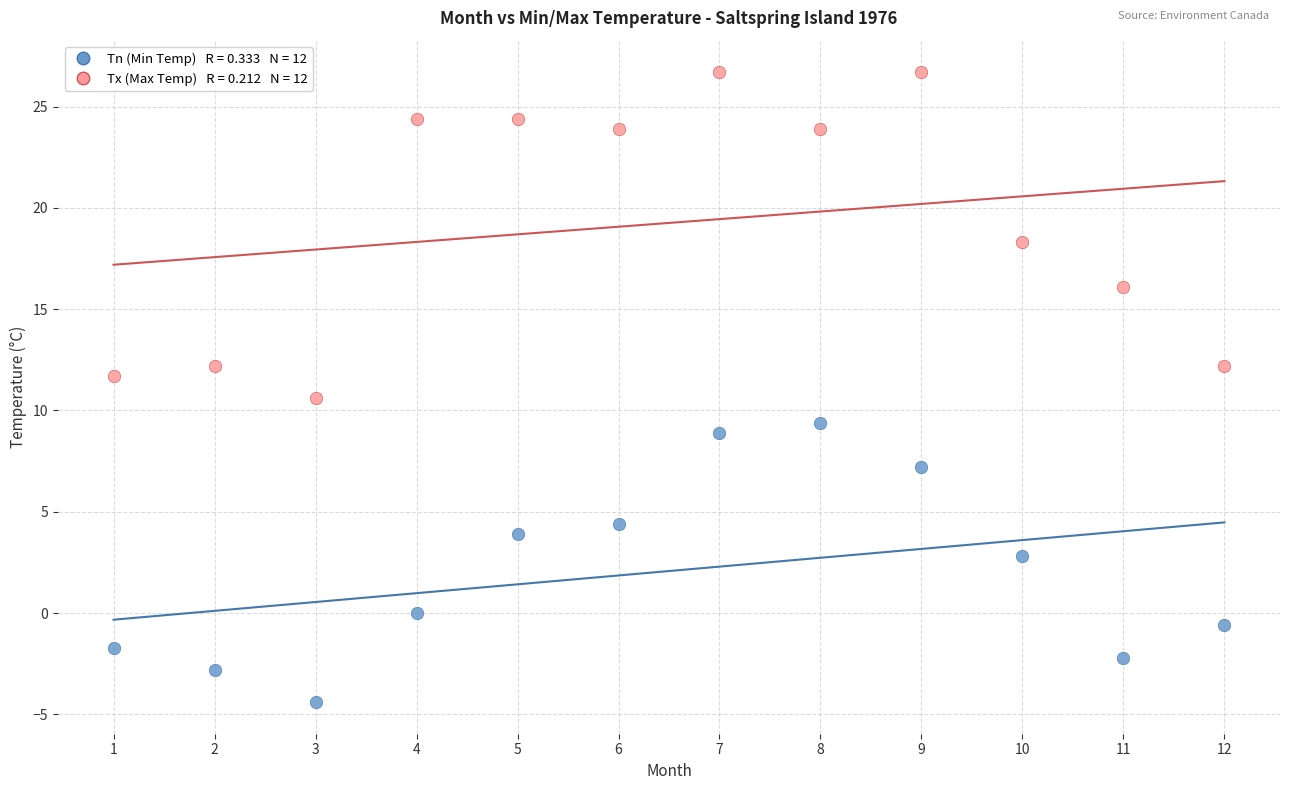

Across all data points, what is the range of X values (max minus min)?

11.0